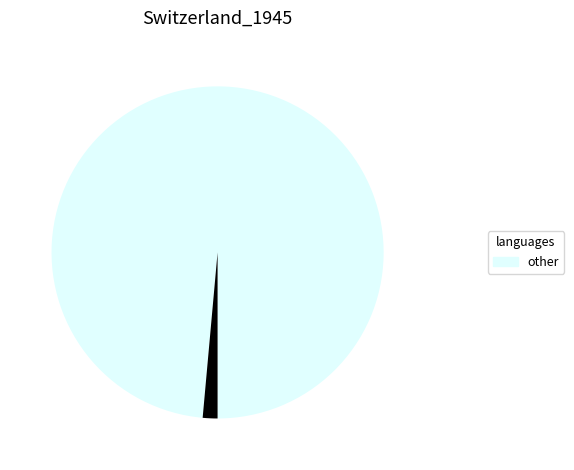

Is there any slice that represents more than half of the pie?

Yes